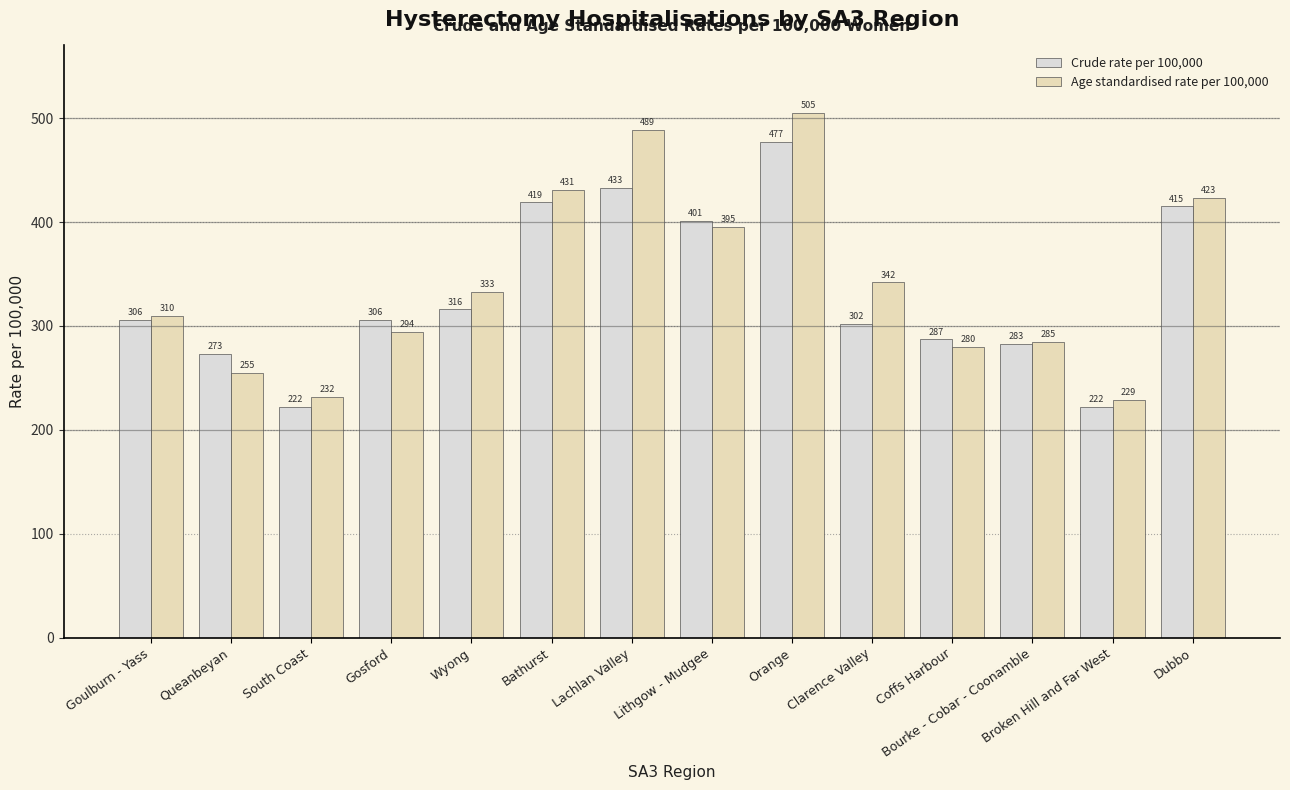

List the series in order of their peak value, lowest first.

Crude rate per 100,000, Age standardised rate per 100,000